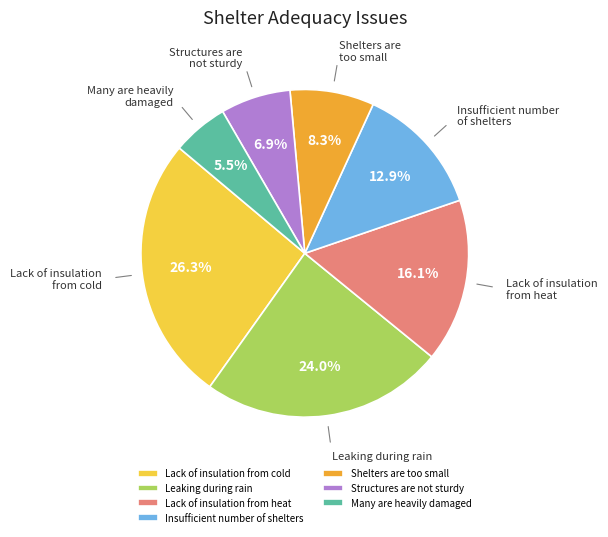

Which category has the biggest portion of the pie?

Lack of insulation from cold